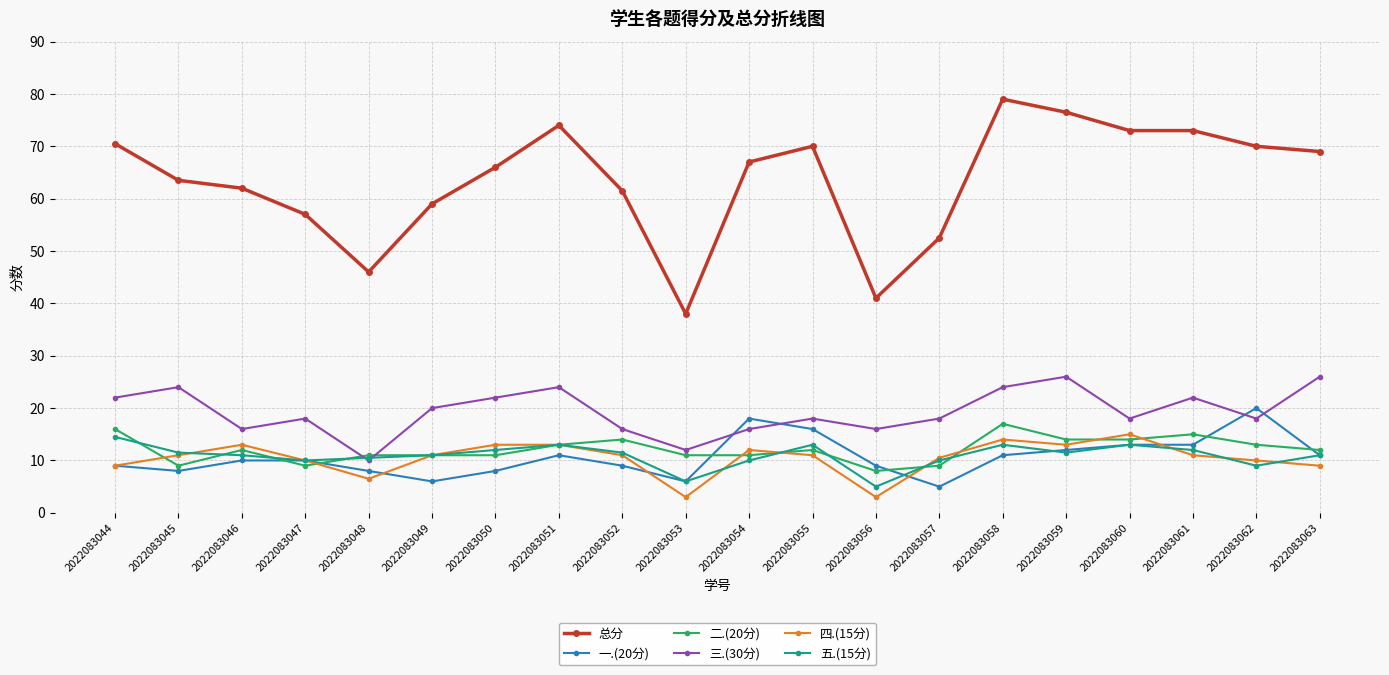

What is the value of the 二.(20分) point at the 9th from the left?

14.0